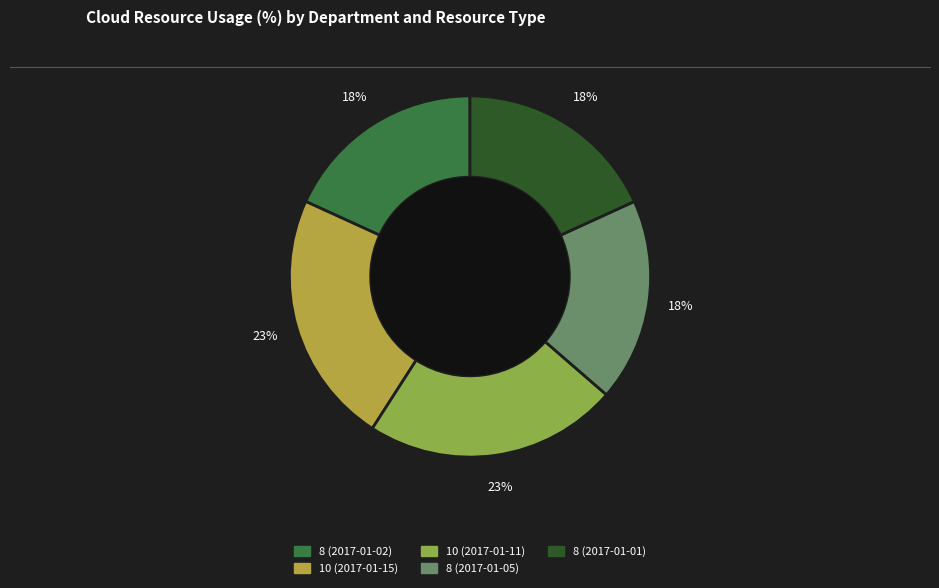

Do 8 (2017-01-01) and 8 (2017-01-02) together represent more than half of the pie?

No